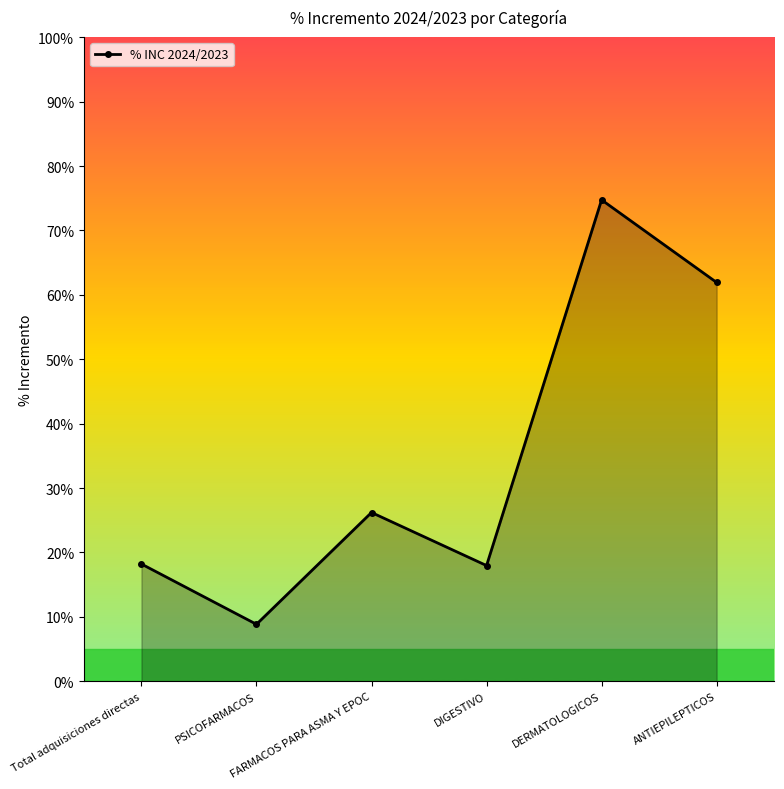

What position from the left is PSICOFARMACOS?

2